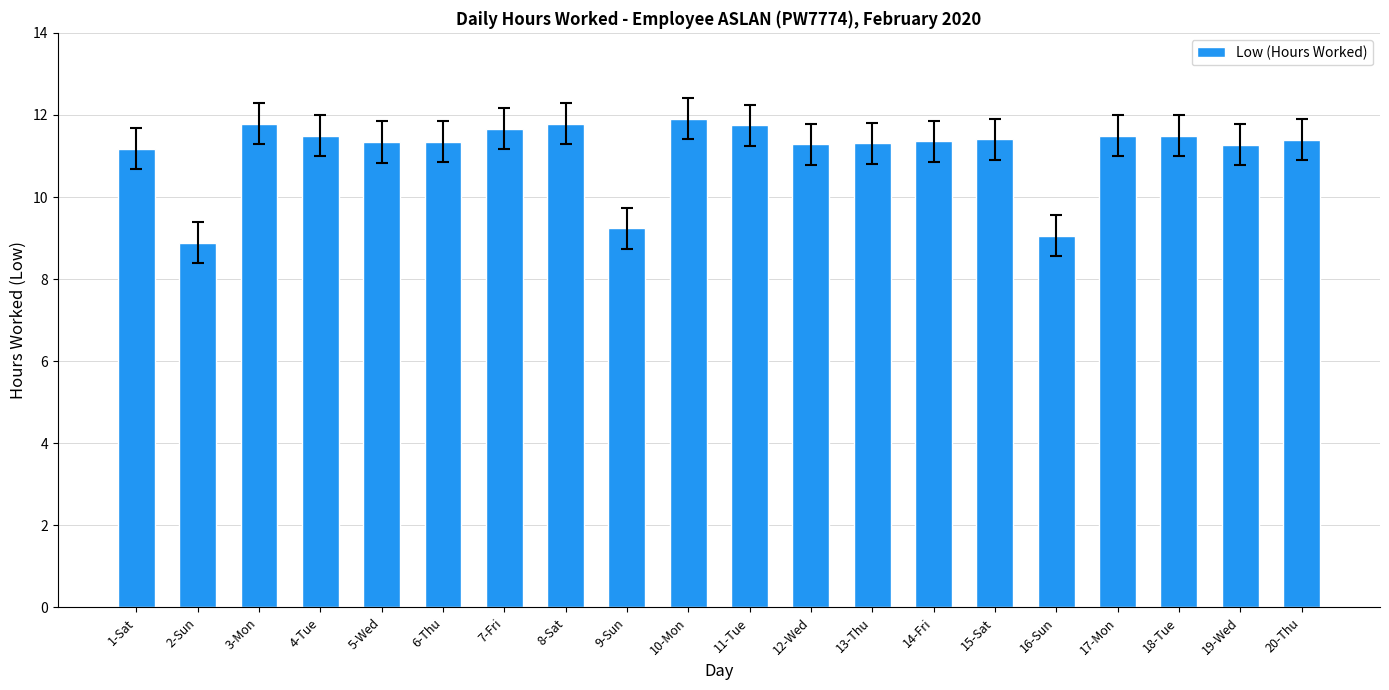

What is the ratio of the value at 5-Wed to the value at 20-Thu?

1.0